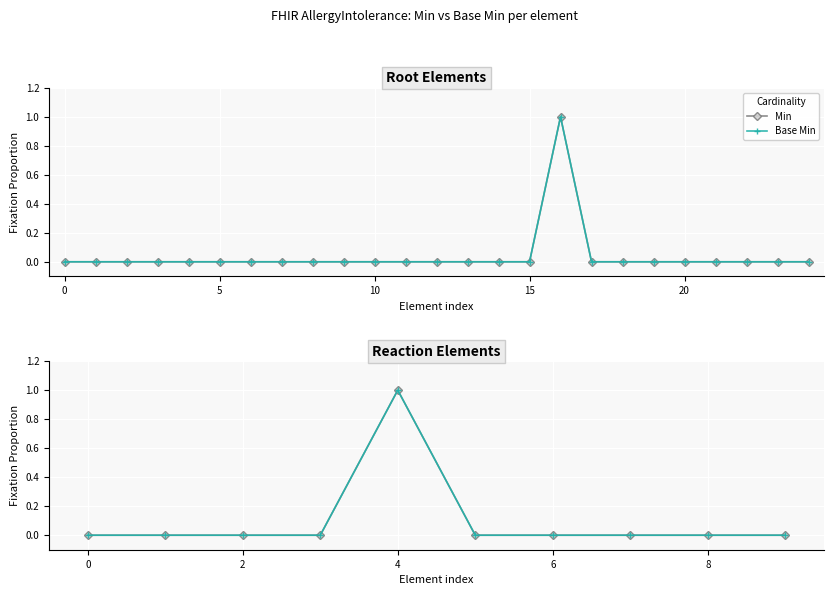

True or false: Min and Base Min intersect in this chart.

False